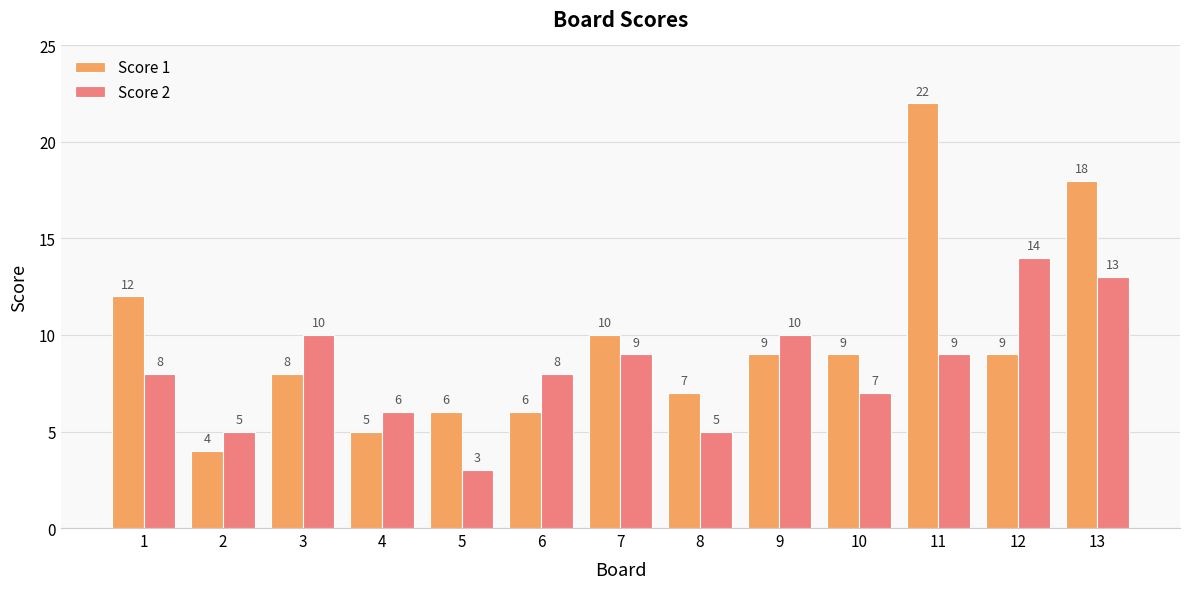

What is the difference between the Score 2 values at 8 and 1?

3